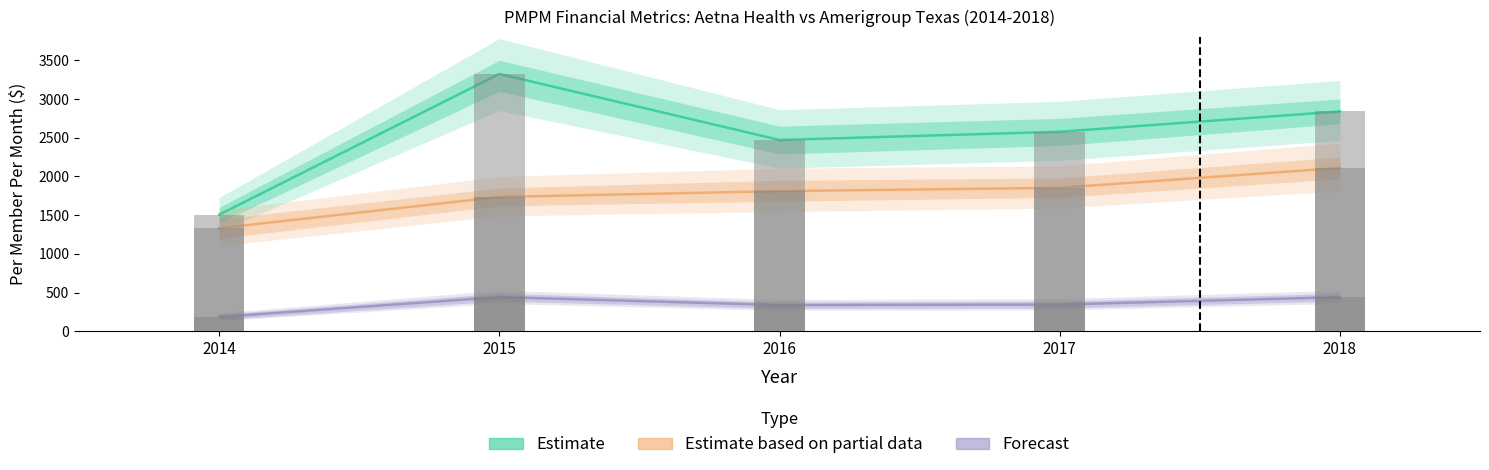

At which label does Total Admin Expense (Aetna Health) first exceed 345?

2015